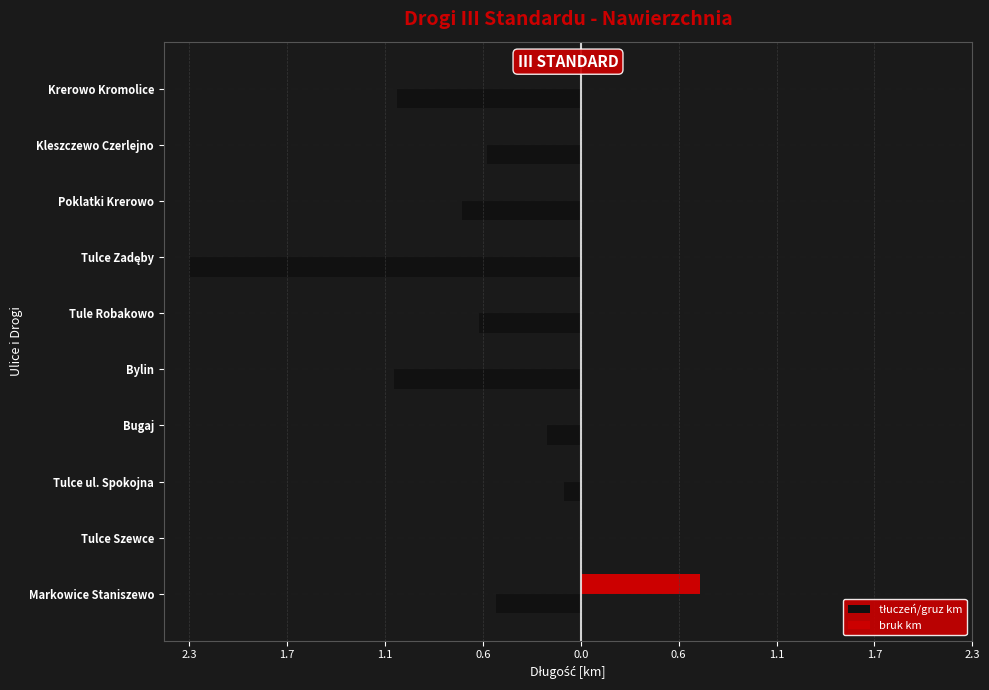

Reading left to right, transcribe all the data shown in this chart.

tłuczeń/gruz km: -0.5	0.0	-0.1	-0.2	-1.1	-0.6	-2.3	-0.7	-0.6	-1.1
bruk km: 0.7	0.0	0.0	0.0	0.0	0.0	0.0	0.0	0.0	0.0